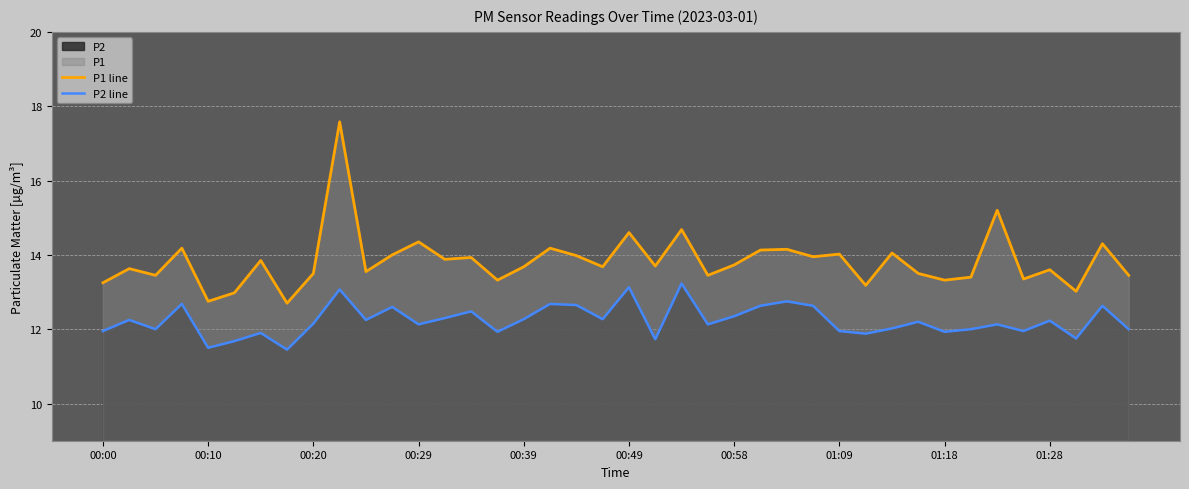

Reading left to right, transcribe all the data shown in this chart.

P1 line: 13.2	13.6	13.4	14.2	12.8	13.0	13.8	12.7	13.5	17.6	13.6	14.0	14.3	13.9	13.9	13.3	13.7	14.2	14.0	13.7	14.6	13.7	14.7	13.4	13.7	14.1	14.2	13.9	14.0	13.2	14.1	13.5	13.3	13.4	15.2	13.3	13.6	13.0	14.3	13.4
P2 line: 11.9	12.2	12.0	12.7	11.5	11.7	11.9	11.4	12.2	13.1	12.2	12.6	12.1	12.3	12.5	11.9	12.3	12.7	12.7	12.3	13.1	11.7	13.2	12.1	12.3	12.6	12.8	12.6	11.9	11.9	12.0	12.2	11.9	12.0	12.1	11.9	12.2	11.8	12.6	12.0